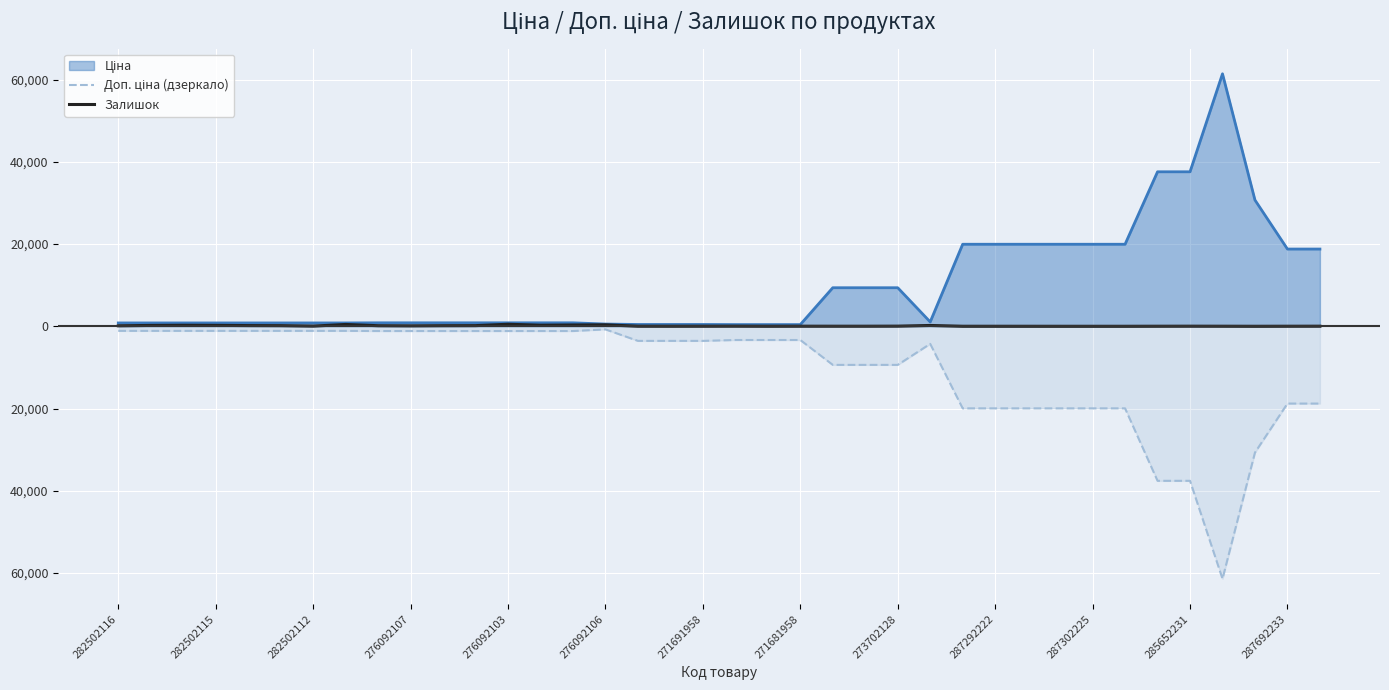

At how many categories does at least one series exceed -43246?

38